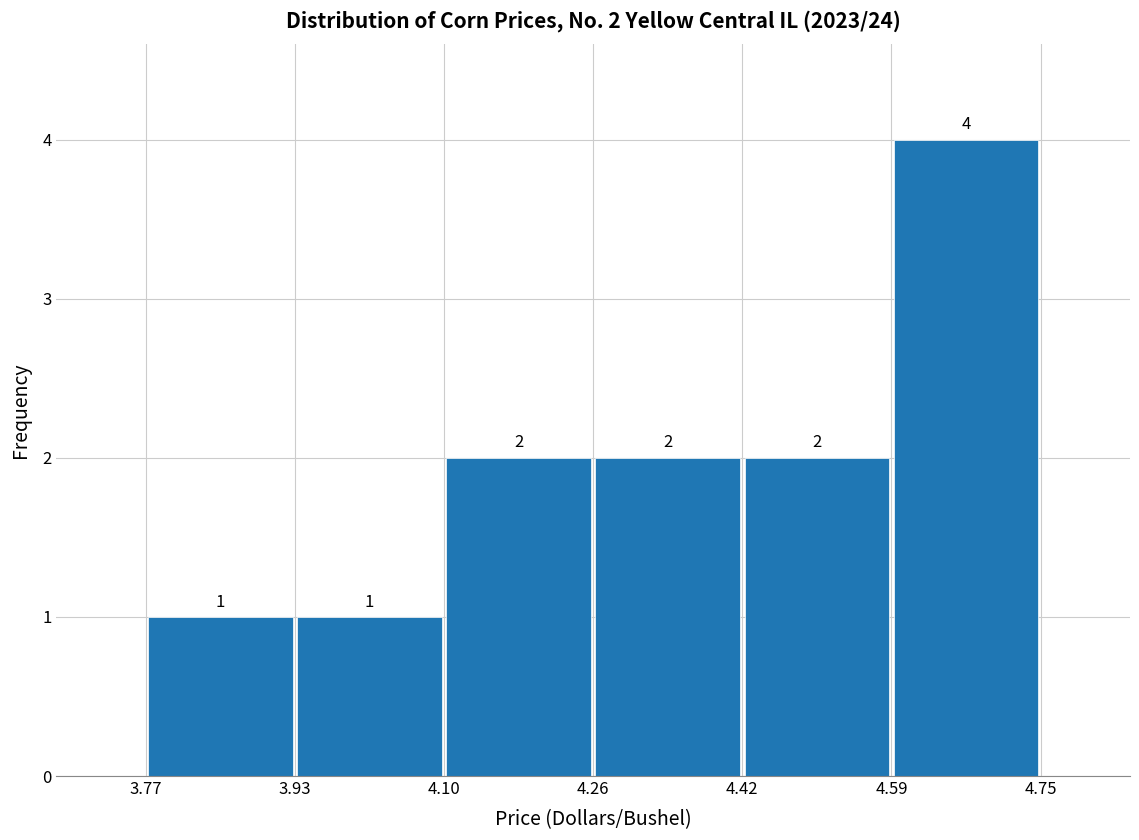

Which range on the x-axis has the tallest bar?

4.59 to 4.75